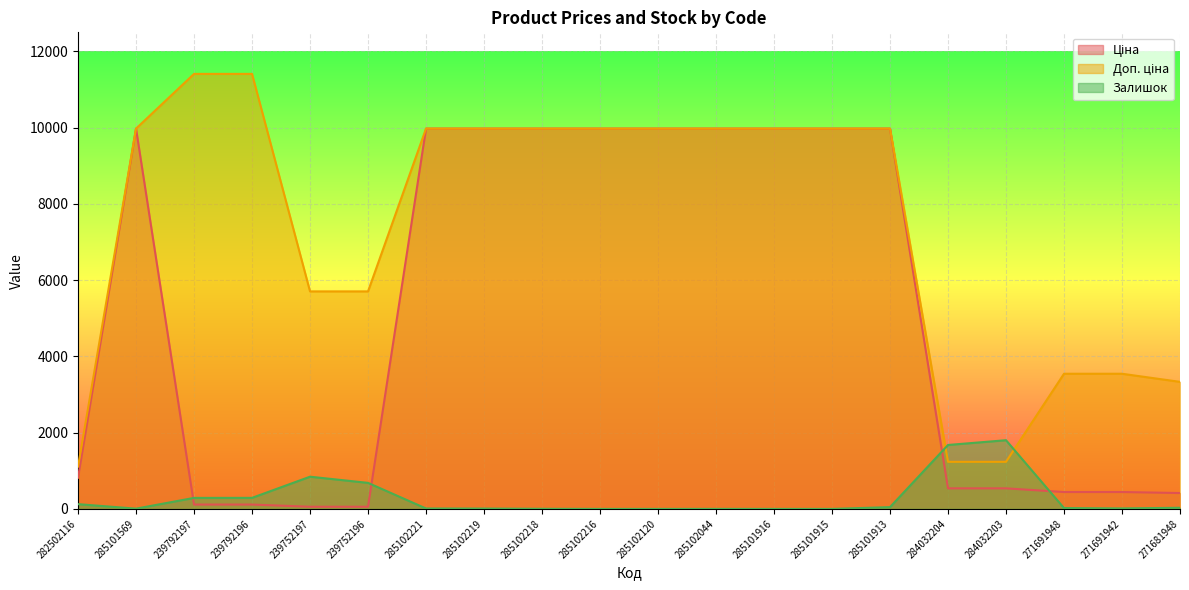

What is the label of the 15th point from the left?

285101913